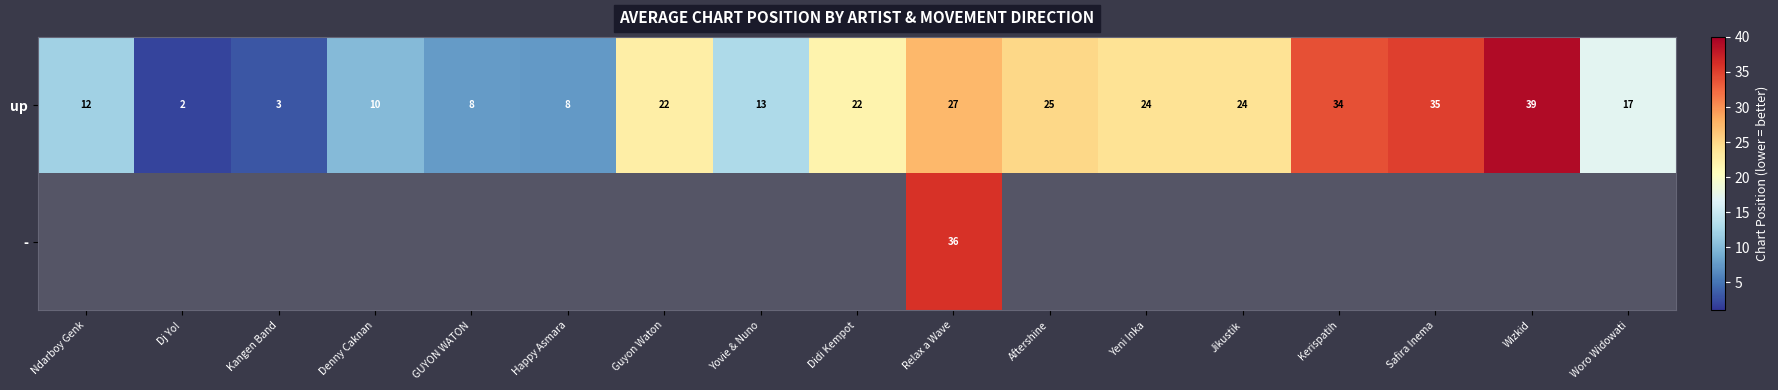

Read the row_0 value at Yeni Inka.

24.0